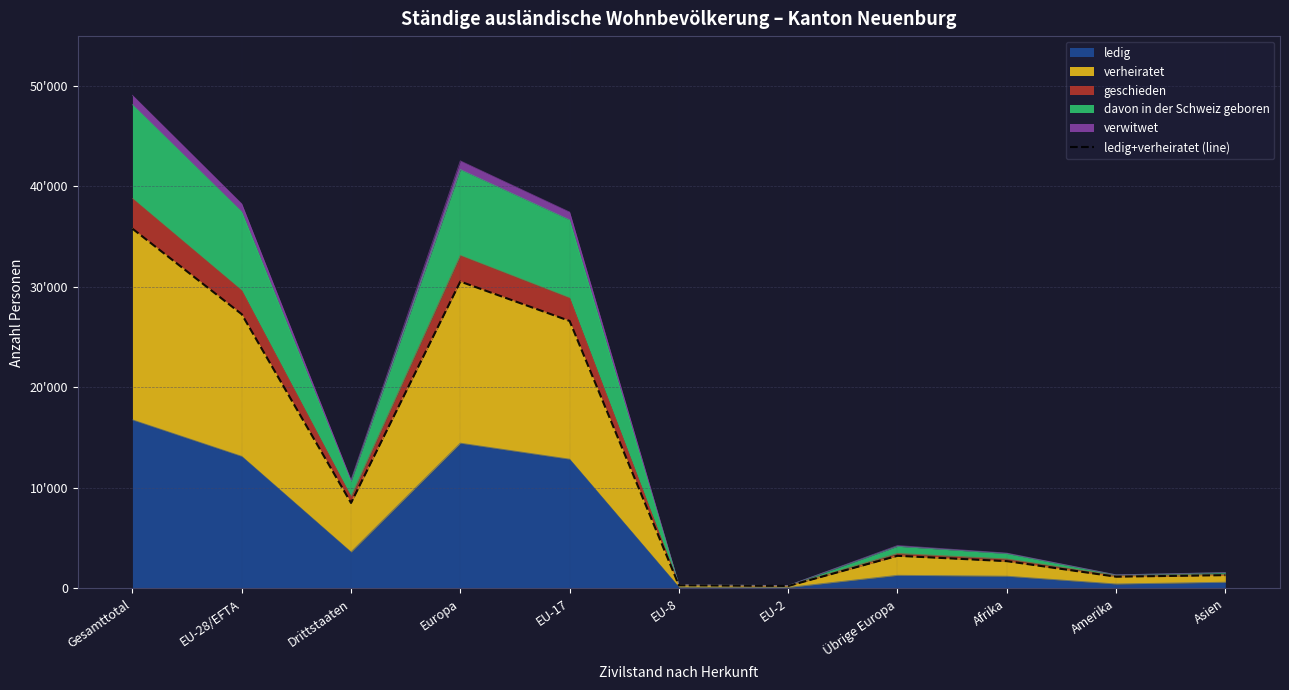

At which category does the chart reach its minimum across all series?

EU-2